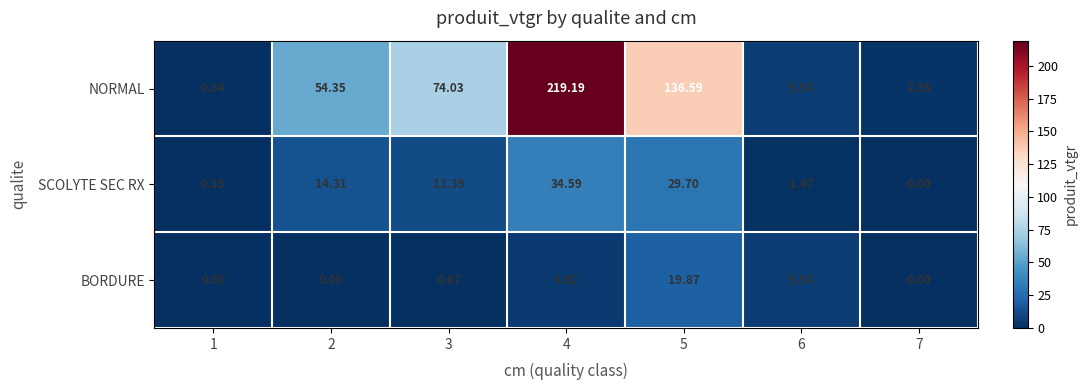

How many positive values does the BORDURE series have?

4